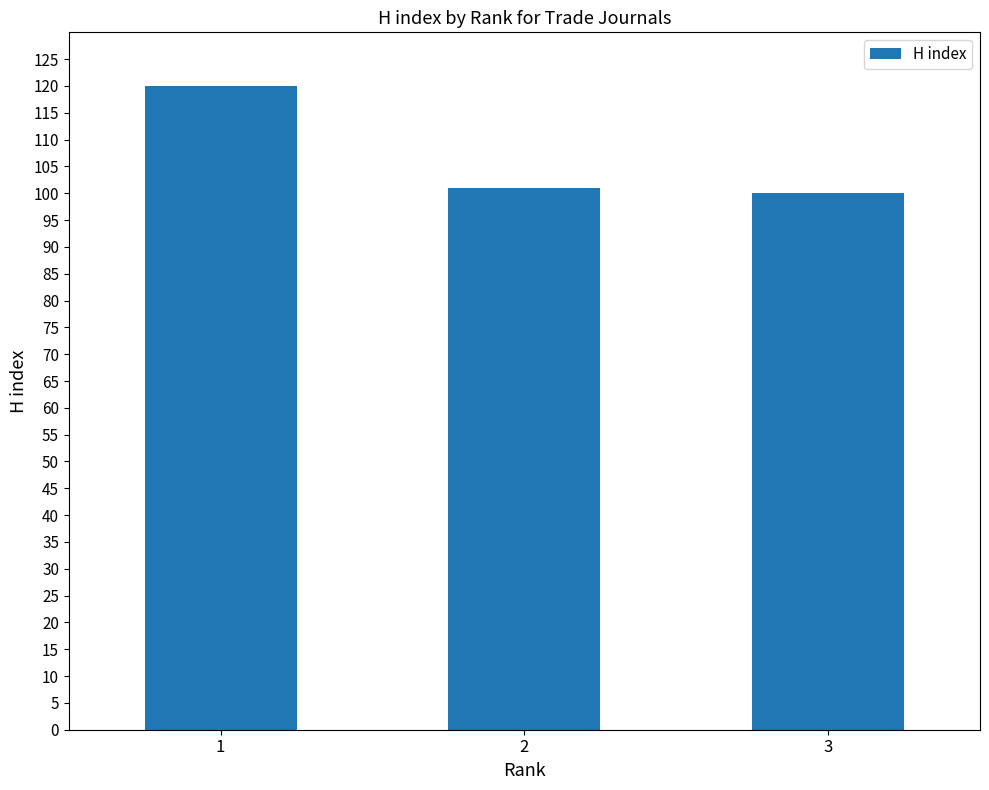

What is the difference between the values at 1 and 3?

20